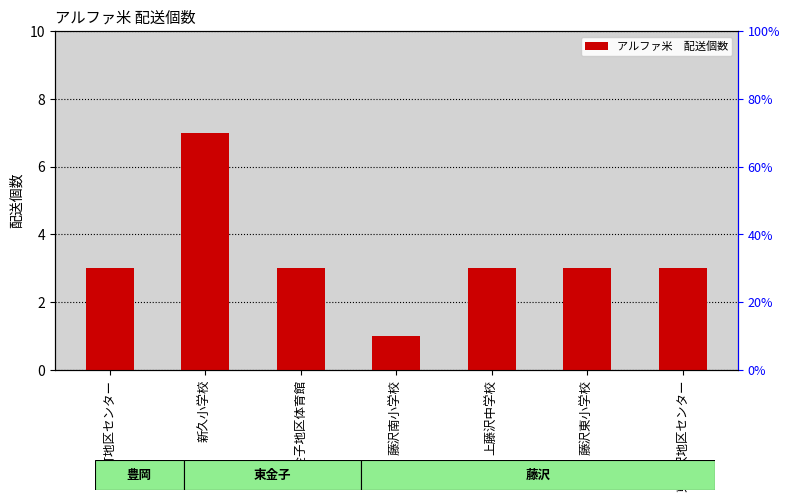

Rank the categories by value from highest to lowest.

新久小学校, 東町地区センター, 東金子地区体育館, 上藤沢中学校, 藤沢東小学校, 東藤沢地区センター, 藤沢南小学校